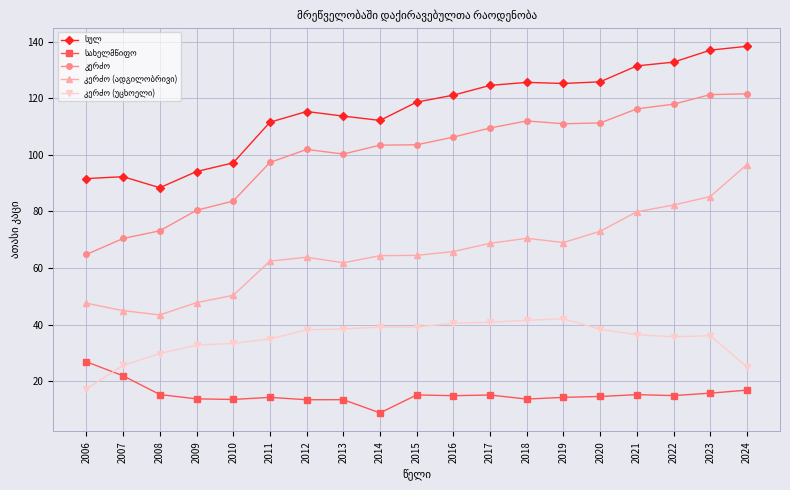

What is the total value across all series at 2024?

398.5